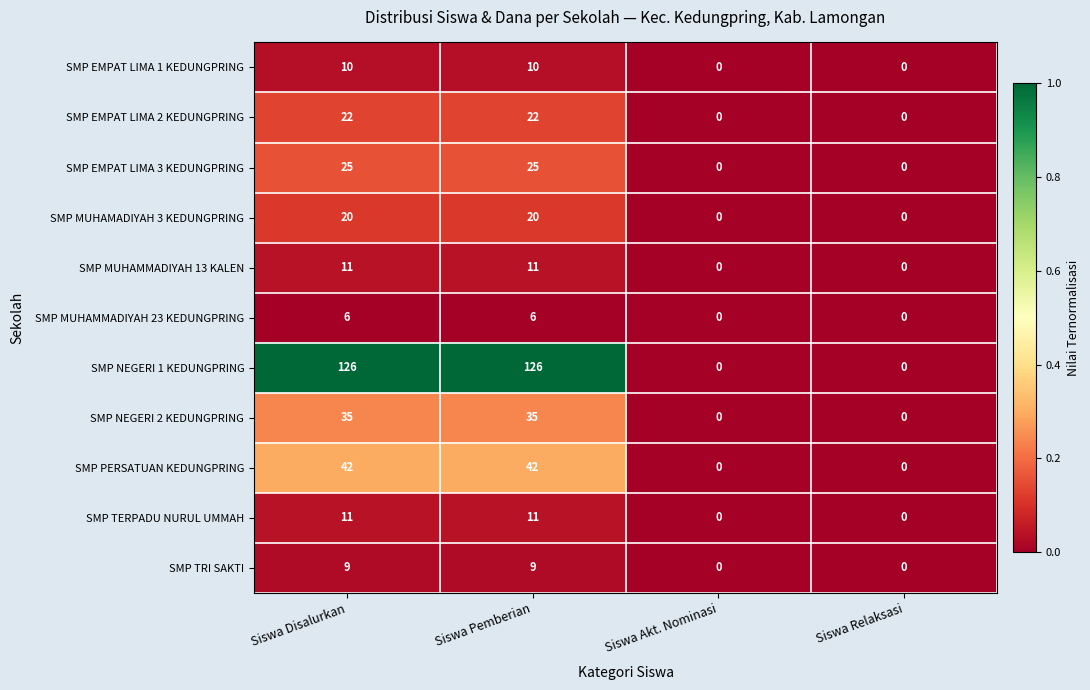

What is the sum of the SMP MUHAMMADIYAH 13 KALEN values at Siswa Pemberian and Siswa Disalurkan?

22